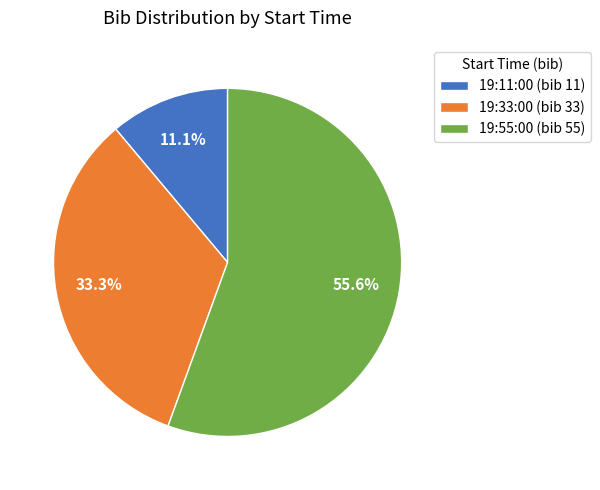

What percentage is the 19:55:00 slice, to the nearest percent?

56%